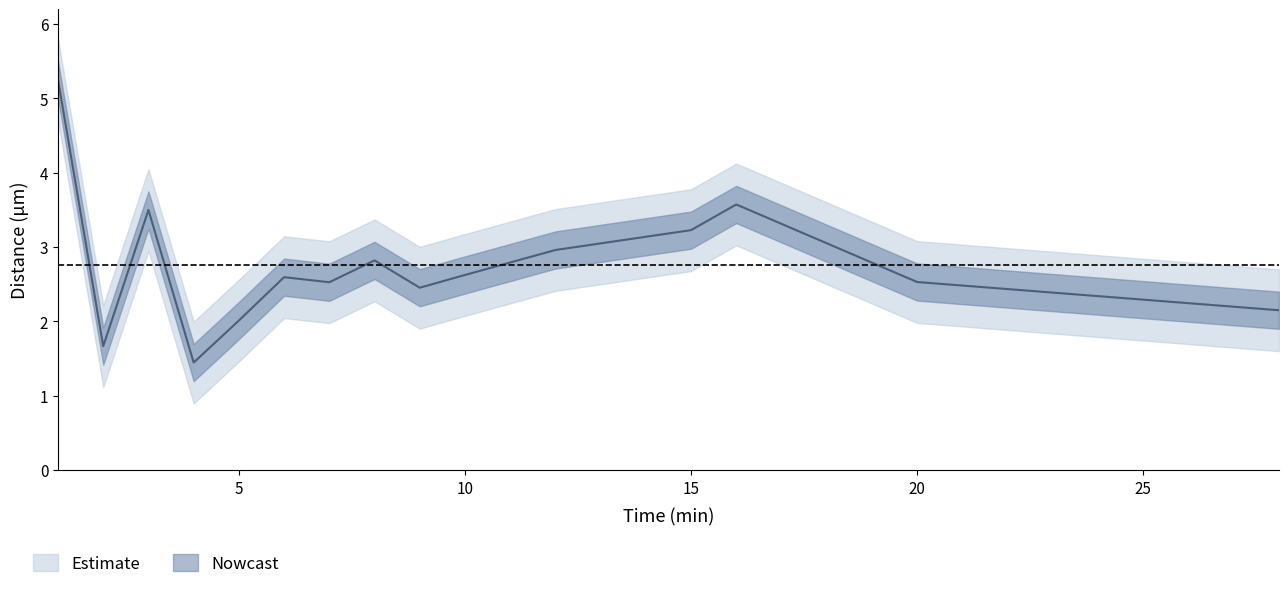

What is the difference between the maximum and minimum values?

3.8